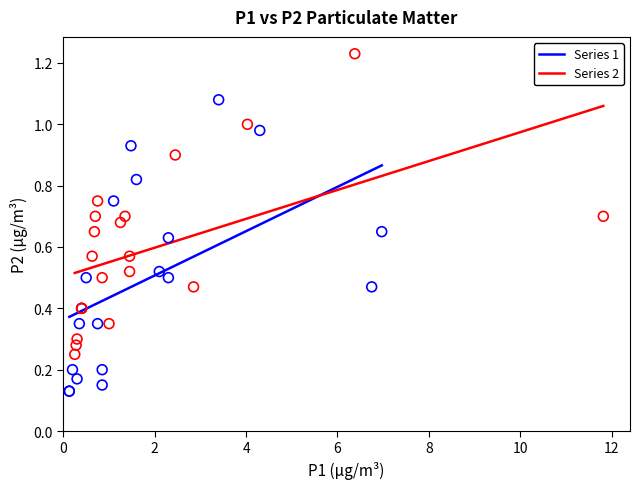

Which series reaches the minimum Y coordinate?

Series 1